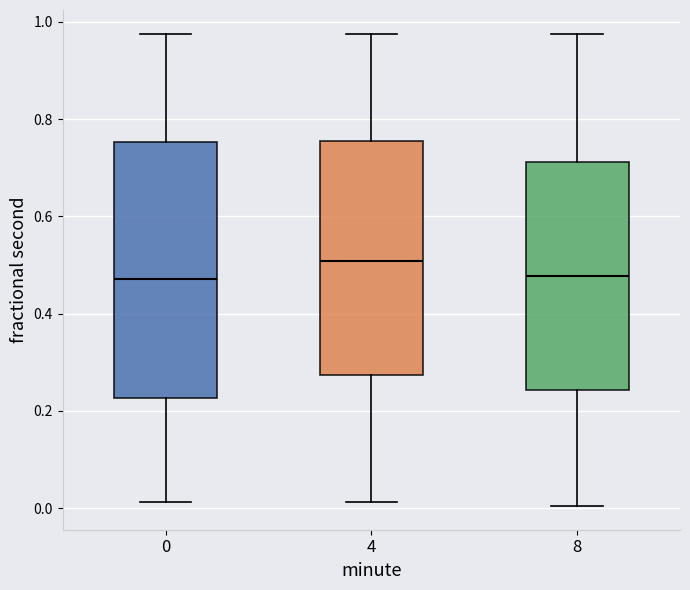

Reading left to right, transcribe this box plot: for each box, give where its median line is, the range the box spans, and where its two whiskers end, as read against the y-axis. The values are not printed on the chart, so give them approximately, as read against the axis.

0: median 0.48, box 0.22 to 0.76, whiskers 0.02 to 0.98
4: median 0.50, box 0.28 to 0.76, whiskers 0.02 to 0.98
8: median 0.48, box 0.24 to 0.72, whiskers 0.00 to 0.98